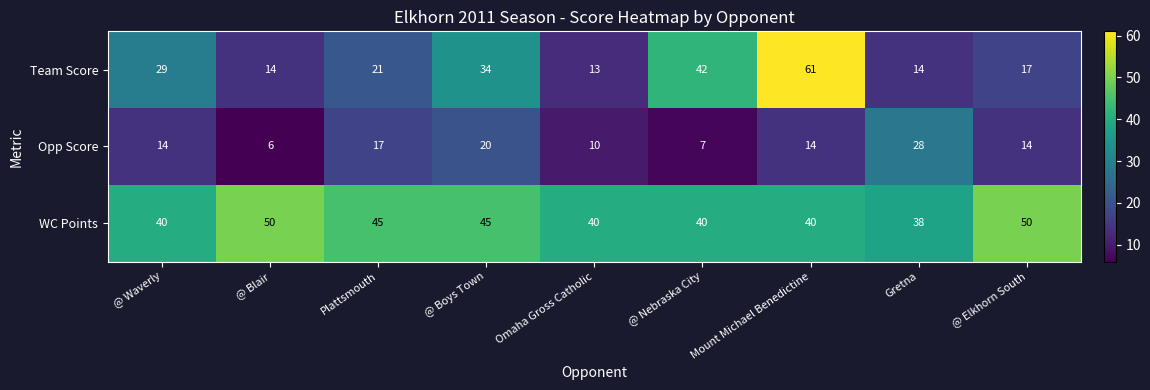

What is the difference between the Team Score values at @ Boys Town and @ Waverly?

5